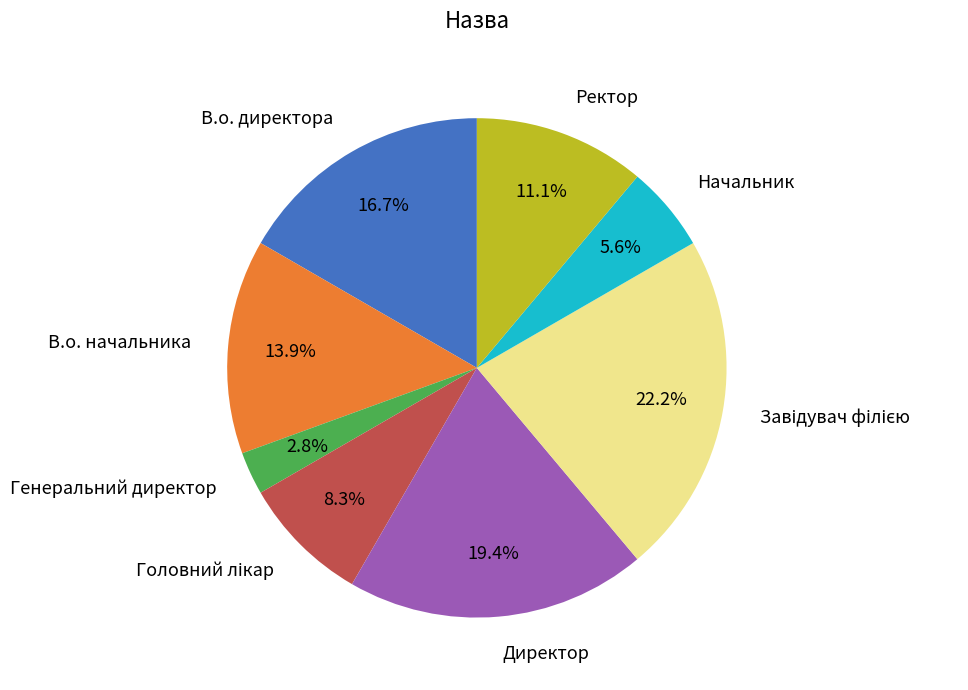

Which category has the smallest portion of the pie?

Генеральний директор